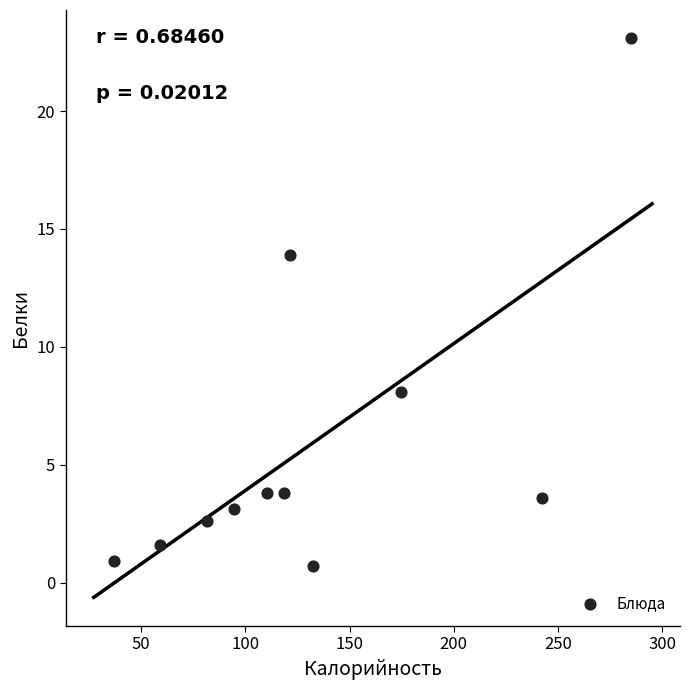

What is the average X value?

132.5